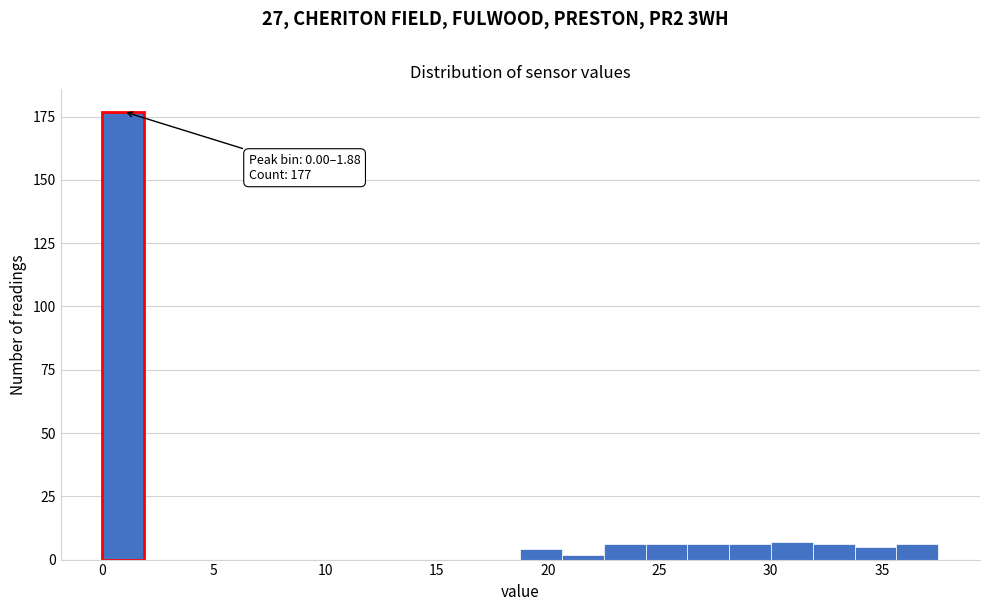

Read against the x-axis, roughly where is the centre of the tallest bar?

1.0